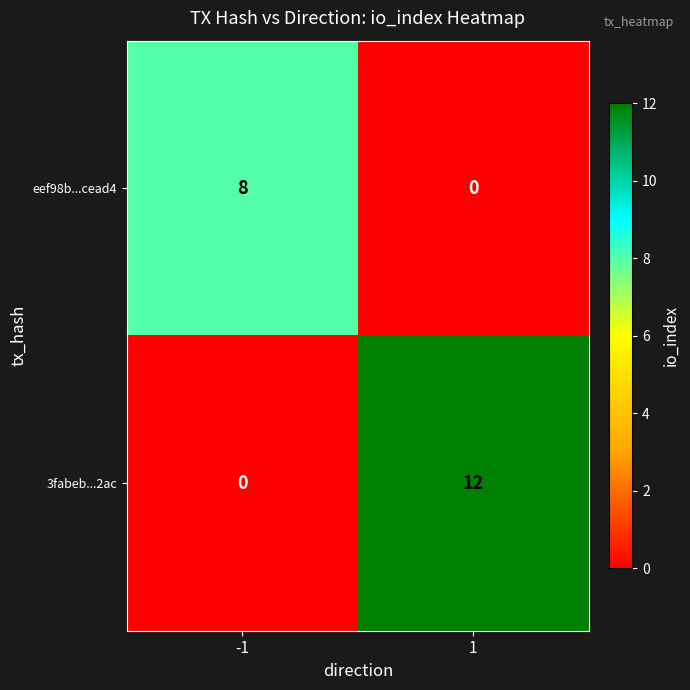

Rank the series by their maximum value, from highest to lowest.

3fabeb...2ac, eef98b...cead4